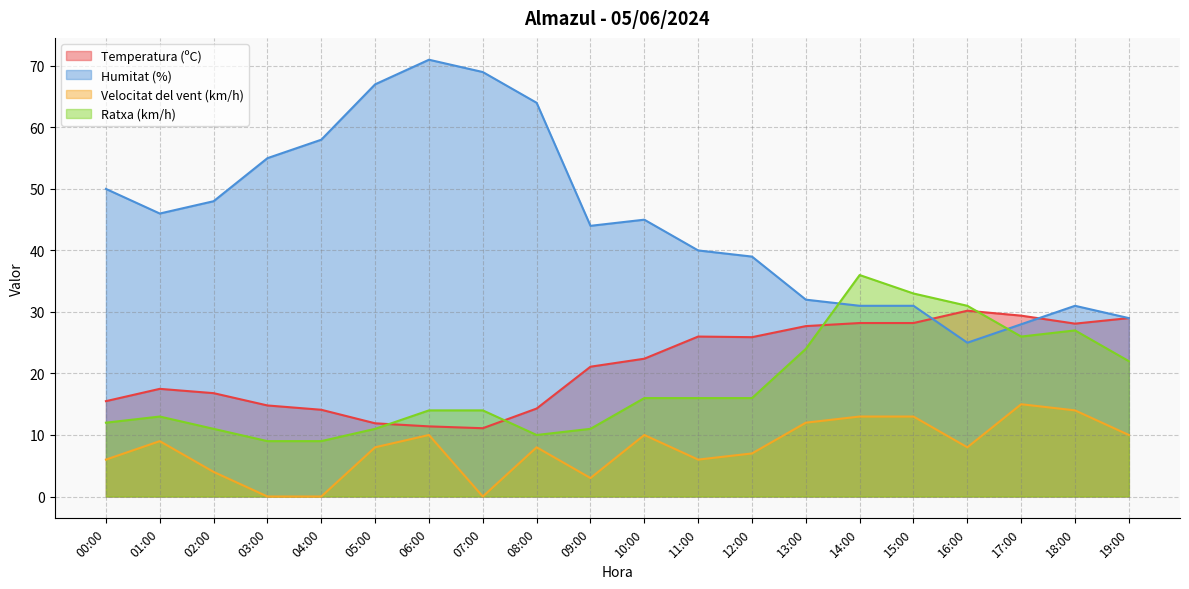

At which category is the sum across all series the highest?

14:00